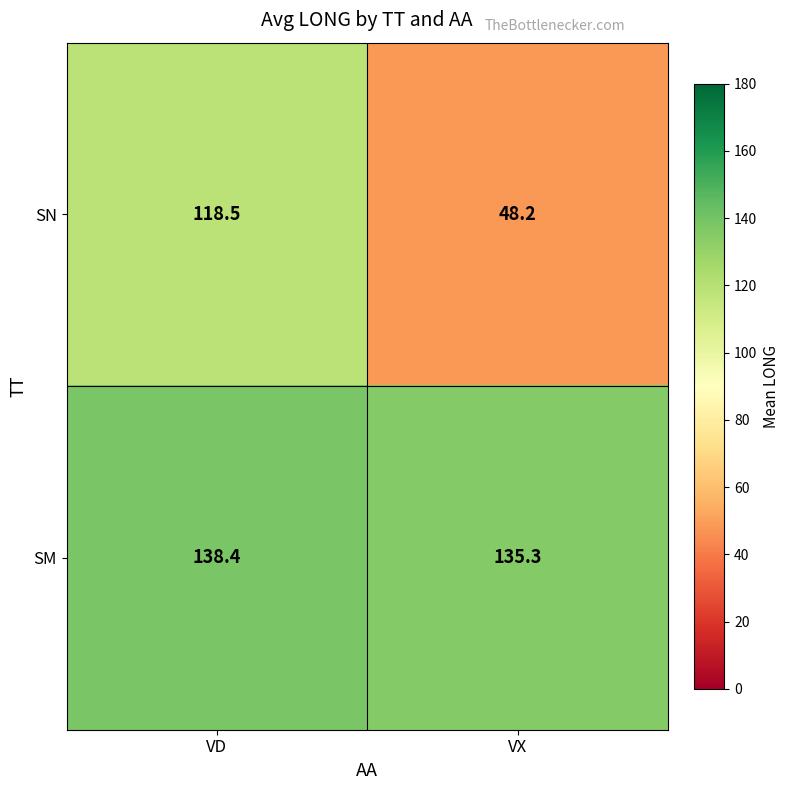

The SN series shows 85.0 at VX. True or false?

False